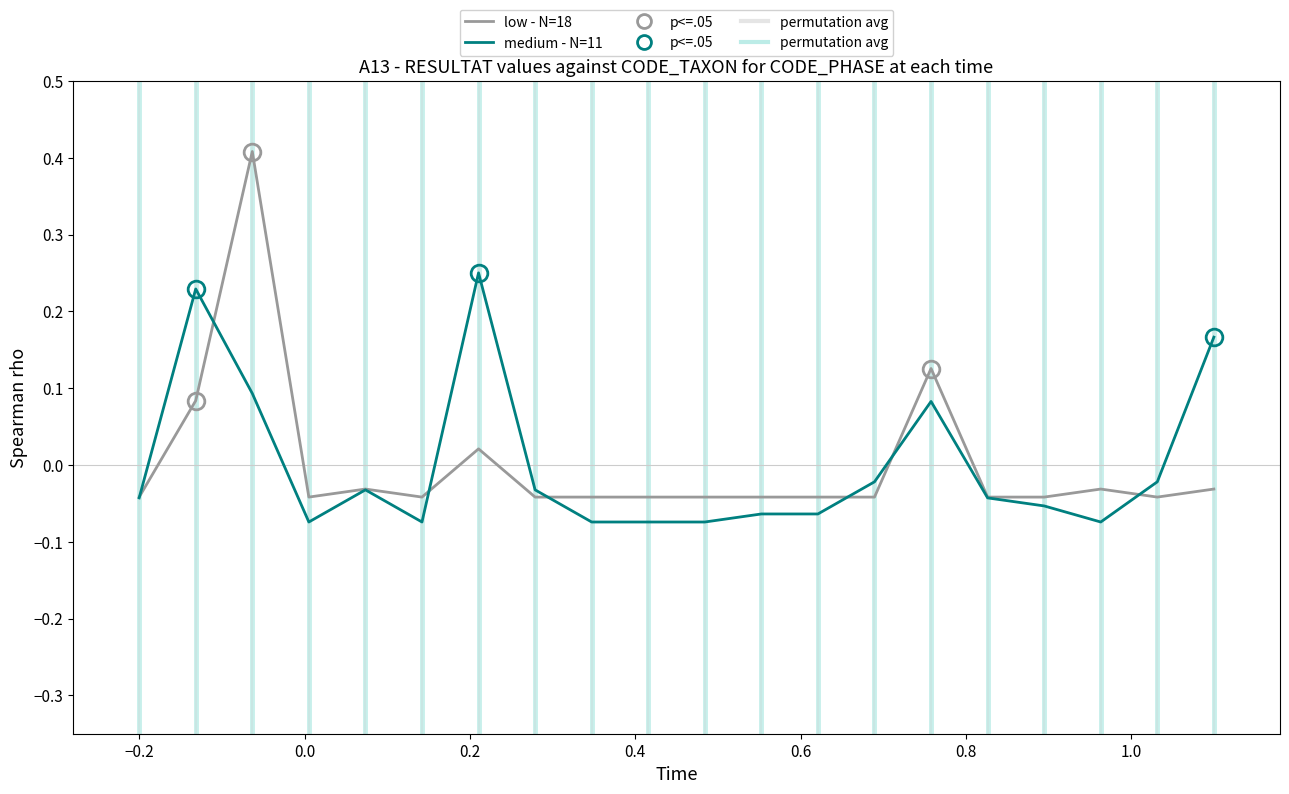

How many negative values does the low - N=18 series have?

16